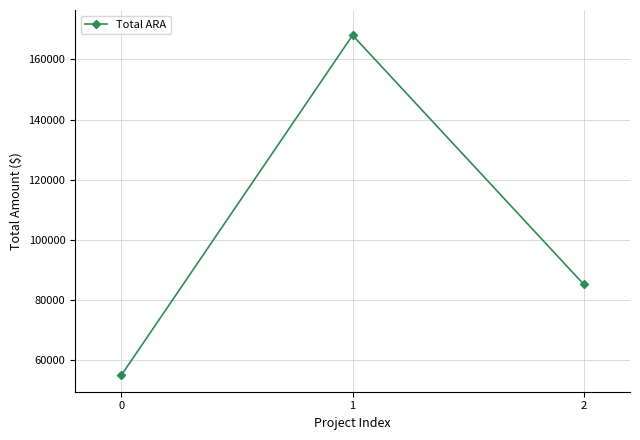

What is the difference between the maximum and minimum values?

112881